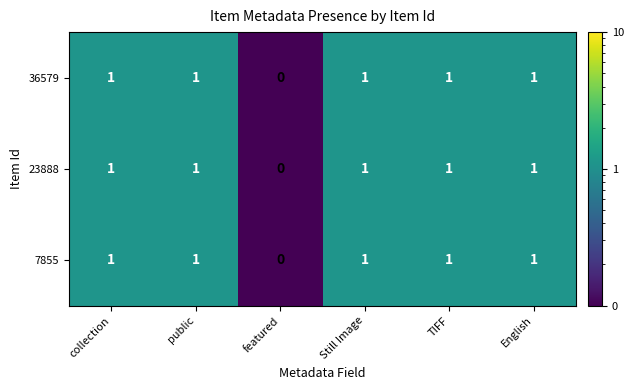

Reading left to right, what are all the values shown in this chart?

36579: collection=1	public=1	featured=0	Still Image=1	TIFF=1	English=1
23888: collection=1	public=1	featured=0	Still Image=1	TIFF=1	English=1
7855: collection=1	public=1	featured=0	Still Image=1	TIFF=1	English=1